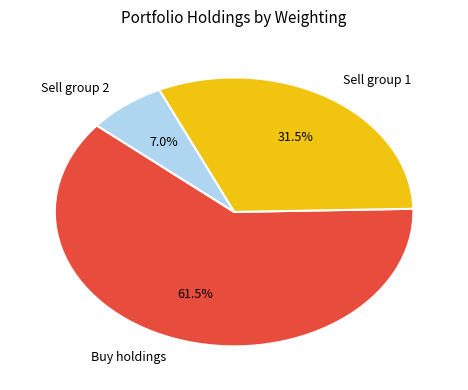

Count the number of slices in the pie.

3